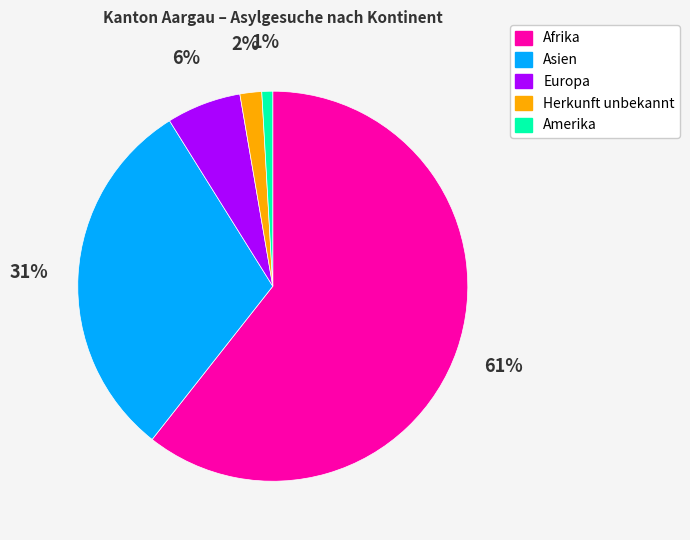

Which slice is the smallest?

Amerika